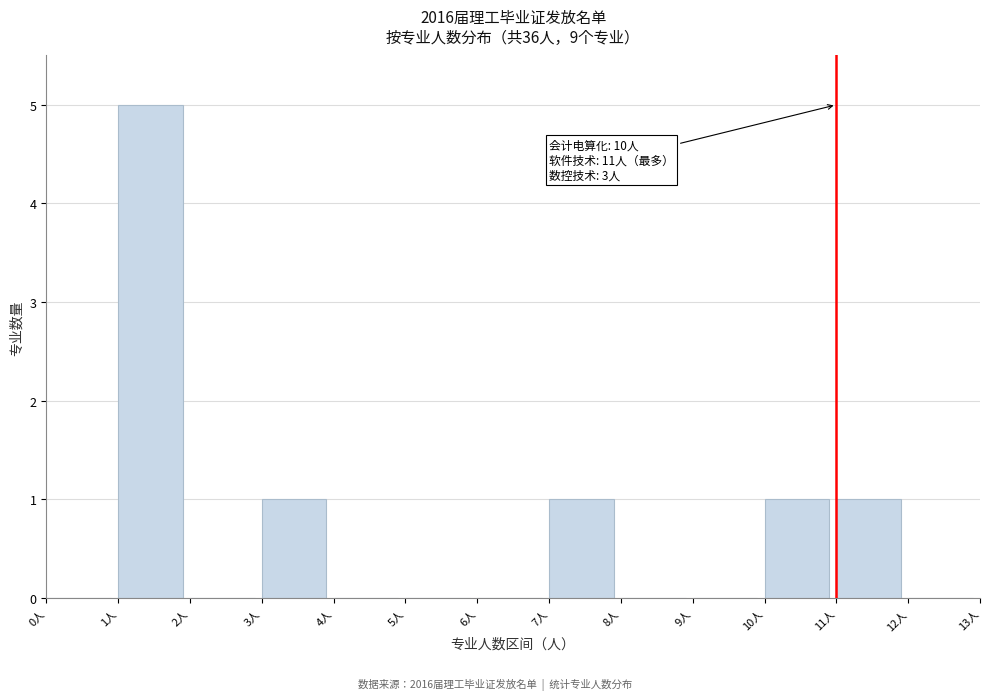

Over which range of the x-axis is the bar tallest?

1 to 2